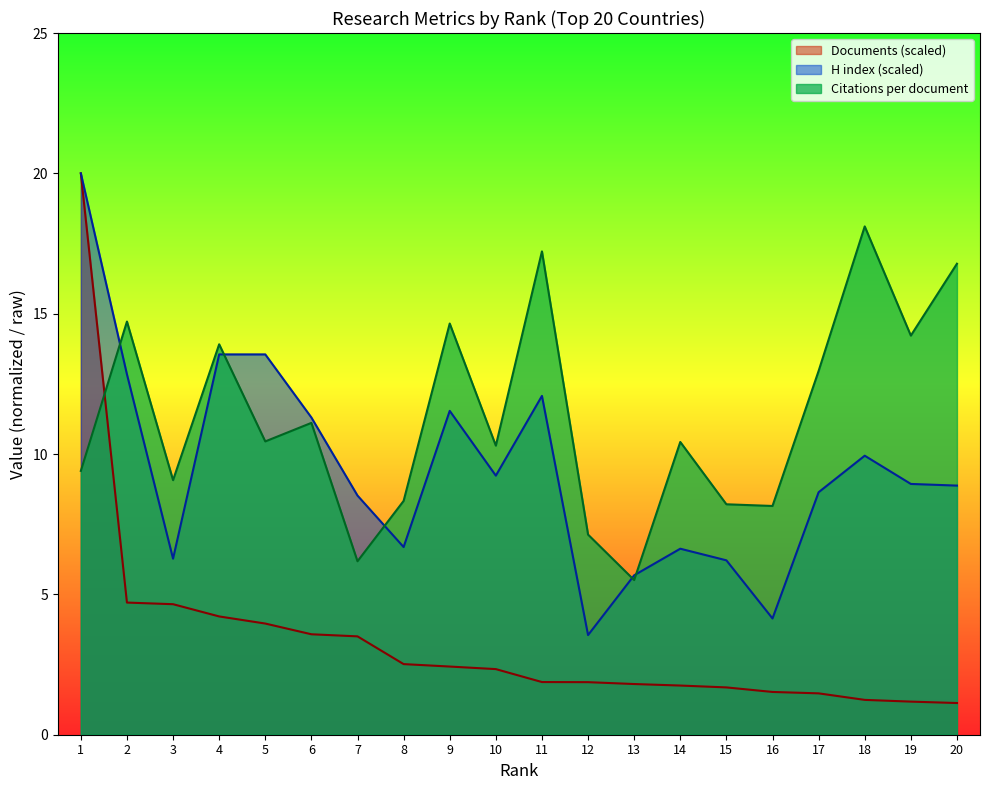

What is the difference between the Documents values at 15 and 7?

1.8